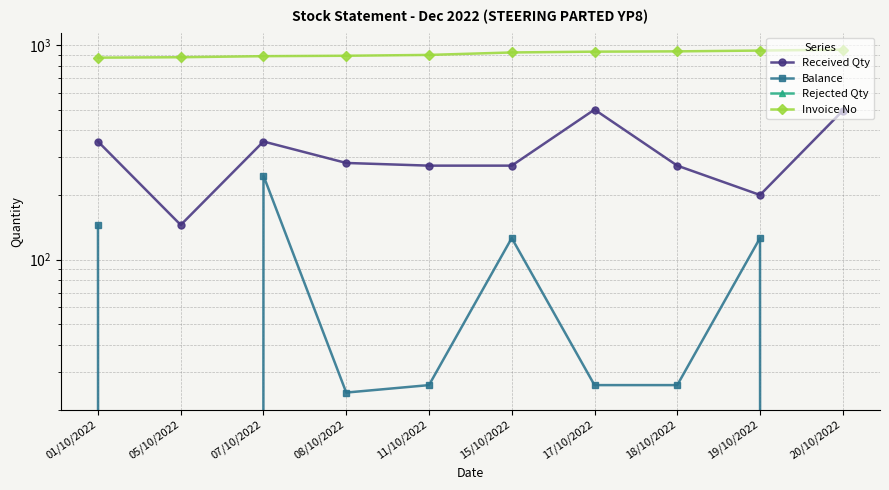

Reading left to right, transcribe all the data shown in this chart.

Received Qty: 01/10/2022=355	05/10/2022=145	07/10/2022=355	08/10/2022=282	11/10/2022=274	15/10/2022=274	17/10/2022=500	18/10/2022=274	19/10/2022=200	20/10/2022=494
Balance: 01/10/2022=145	05/10/2022=0	07/10/2022=246	08/10/2022=24	11/10/2022=26	15/10/2022=126	17/10/2022=26	18/10/2022=26	19/10/2022=126	20/10/2022=0
Rejected Qty: 01/10/2022=0	05/10/2022=0	07/10/2022=0	08/10/2022=0	11/10/2022=0	15/10/2022=0	17/10/2022=0	18/10/2022=0	19/10/2022=0	20/10/2022=0
Invoice No: 01/10/2022=873	05/10/2022=877	07/10/2022=887	08/10/2022=891	11/10/2022=899	15/10/2022=923	17/10/2022=931	18/10/2022=934	19/10/2022=942	20/10/2022=951